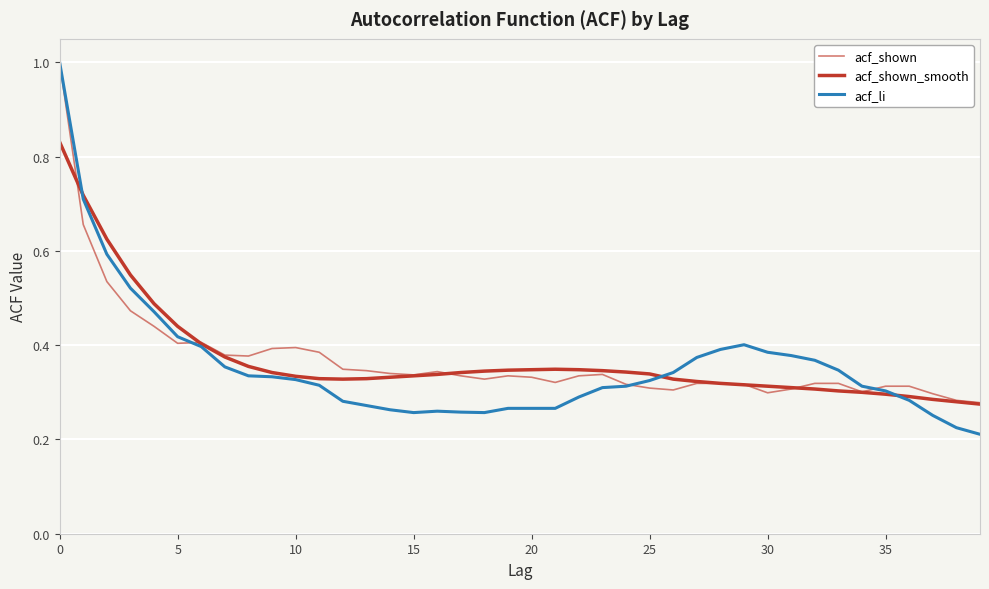

Does the chart have visible grid lines?

Yes